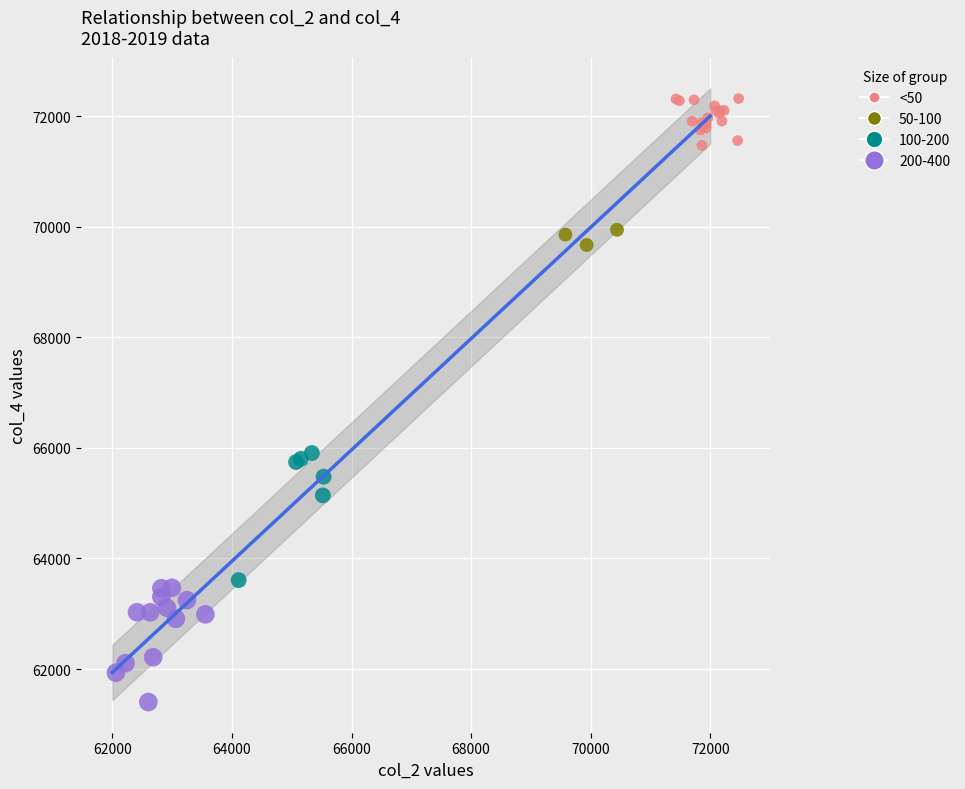

Which series reaches the maximum Y coordinate?

<50